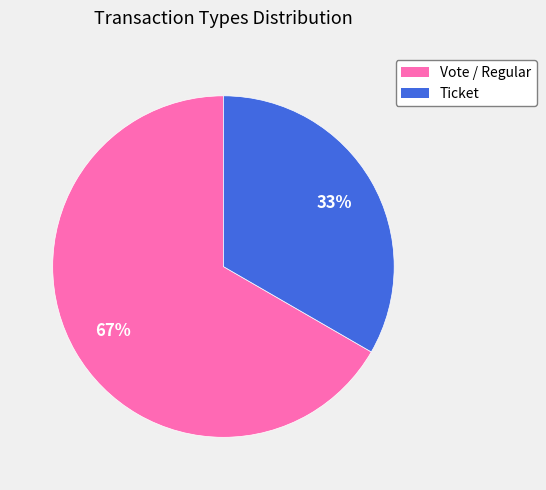

Is there a majority slice in this chart?

Yes